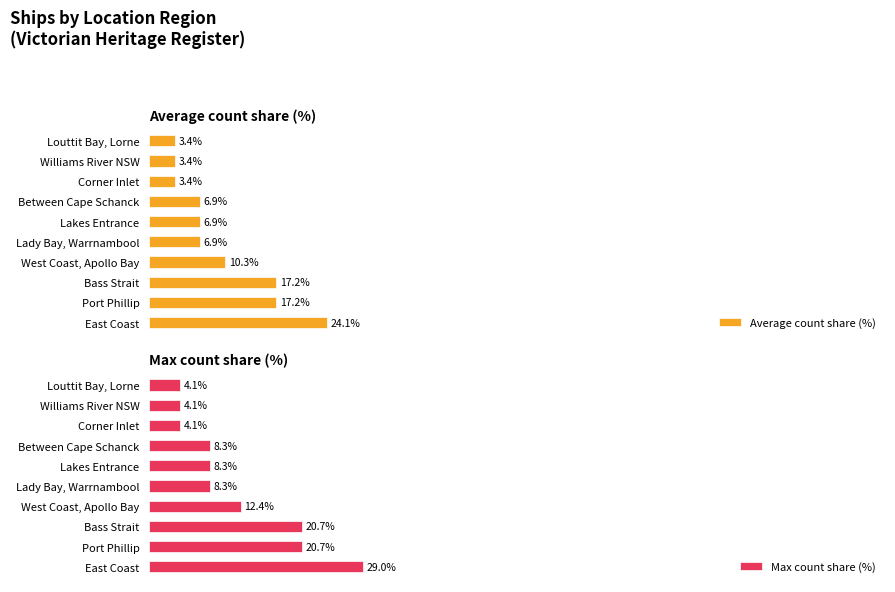

What is the sum of all Max count share (%) values?

120.0